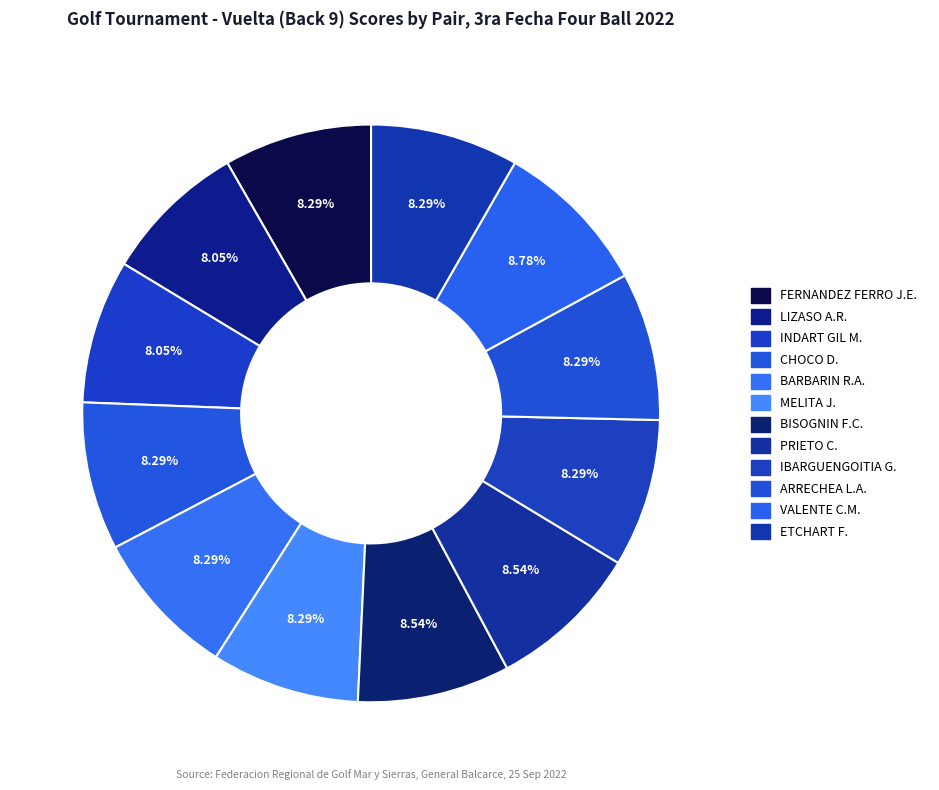

To the nearest percent, what is the average slice percentage?

8%